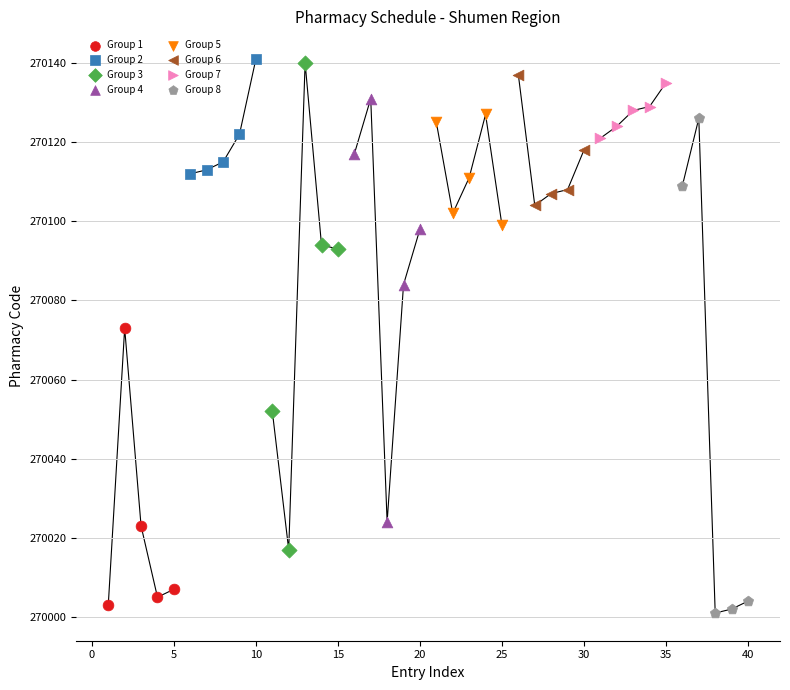

What are all the series names shown in the legend?

Group 1, Group 2, Group 3, Group 4, Group 5, Group 6, Group 7, Group 8